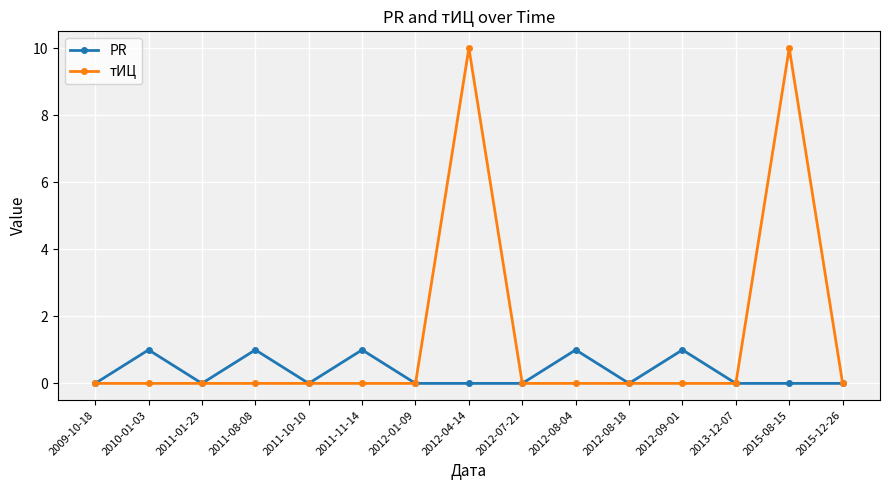

The тИЦ series shows 0 at 2011-01-23. True or false?

True